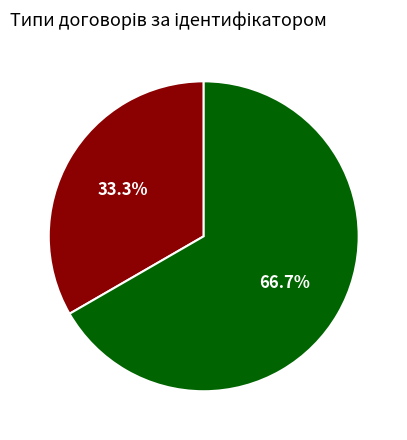

To the nearest percent, what is the difference between the Строковий and Безстроковий slice percentages?

33%